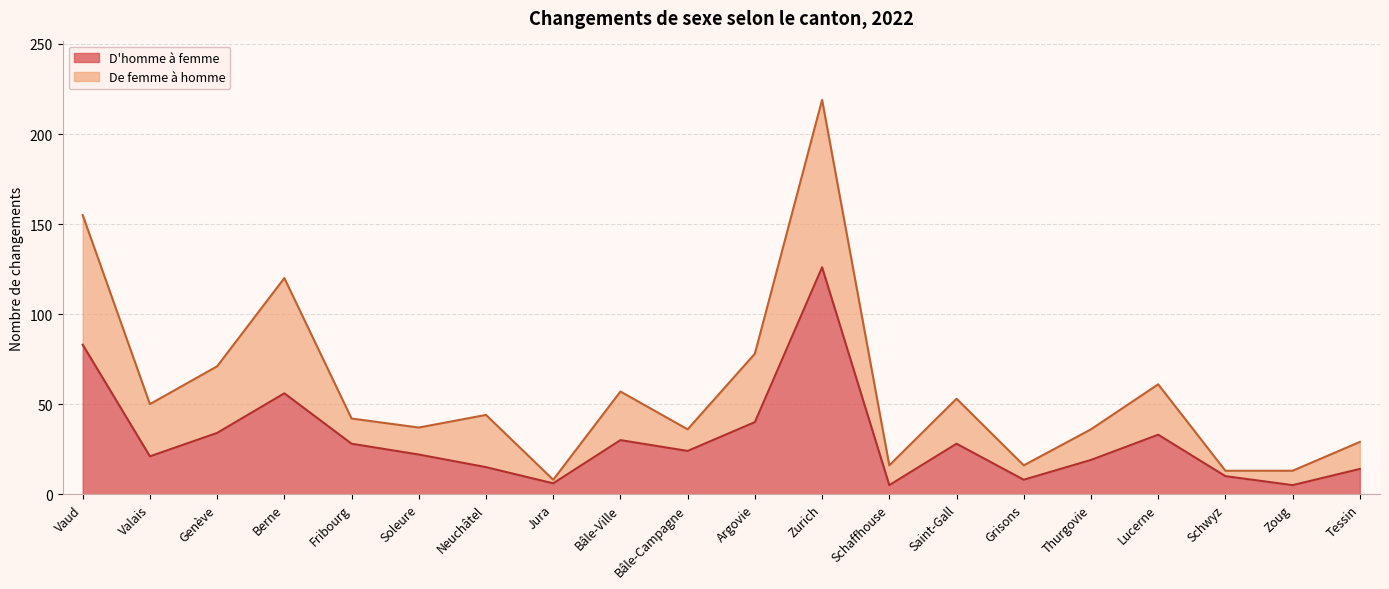

What is the maximum value for D'homme à femme?

126